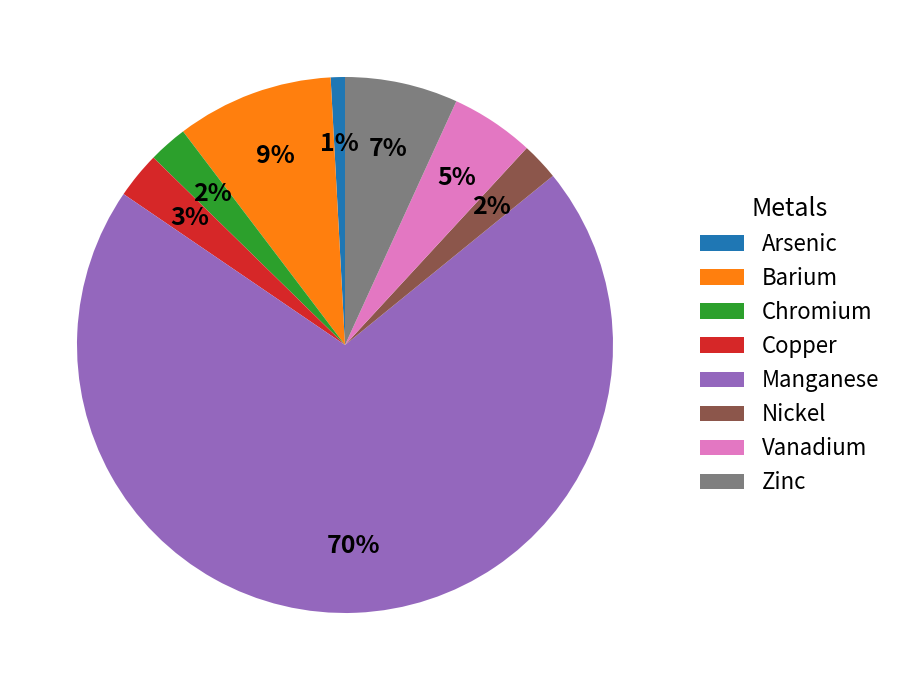

Do Chromium and Arsenic together represent more than half of the pie?

No